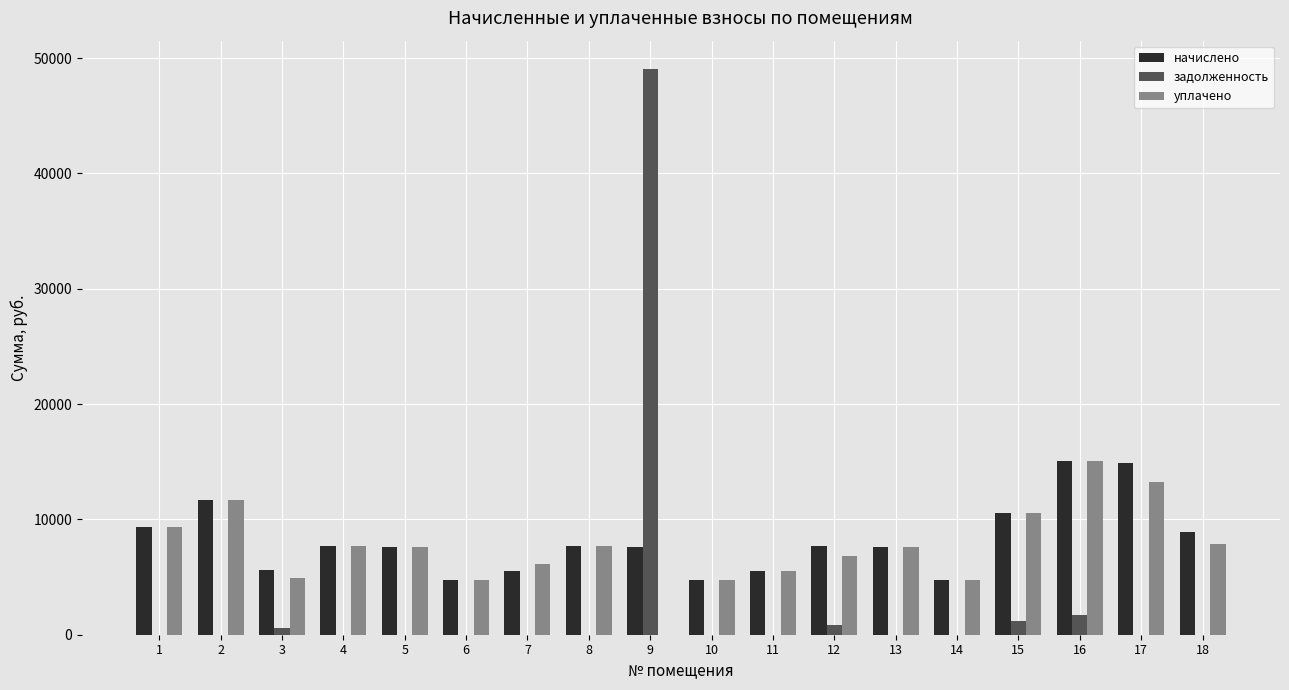

What are all the series names shown in the legend?

начислено, задолженность, уплачено